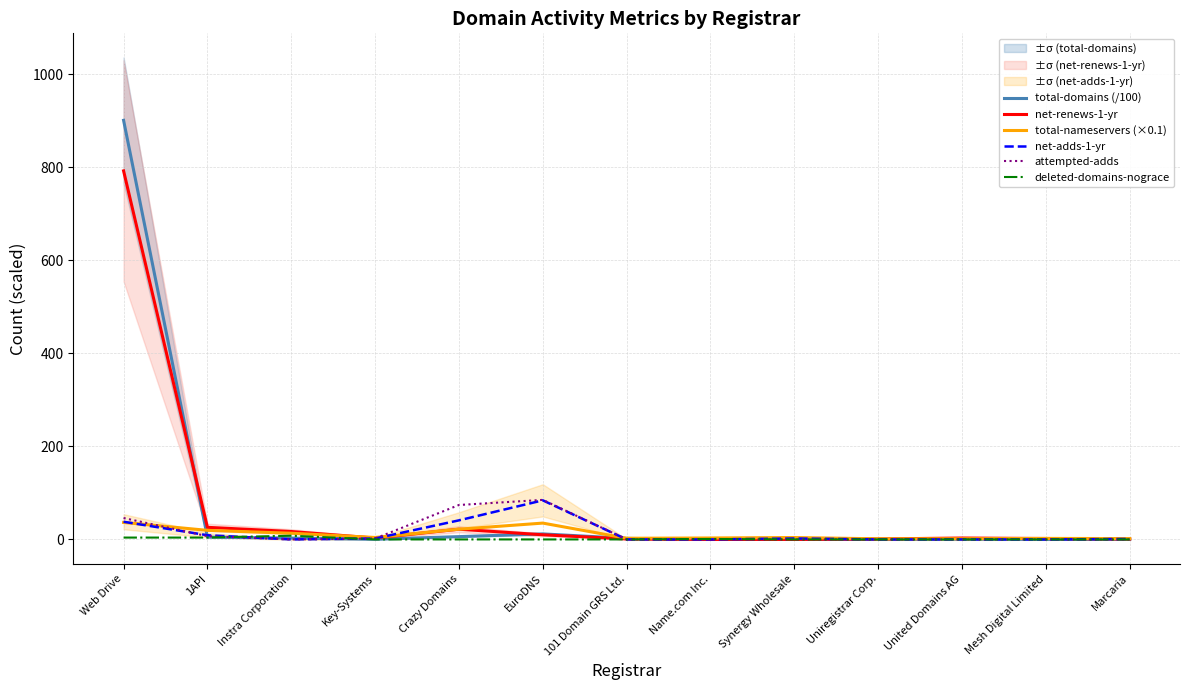

Does the chart display data point markers on the line(s)?

No